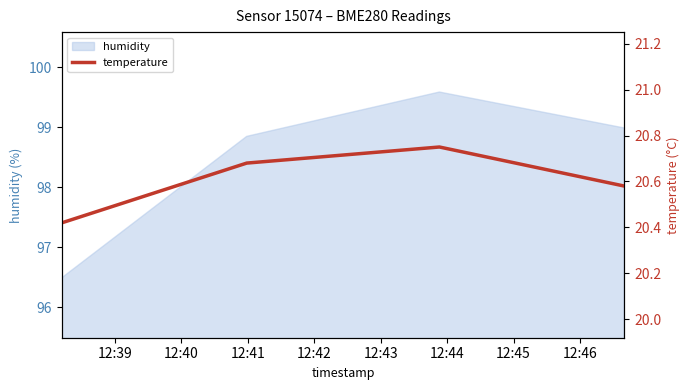

What is the difference between the maximum and minimum values?

0.3